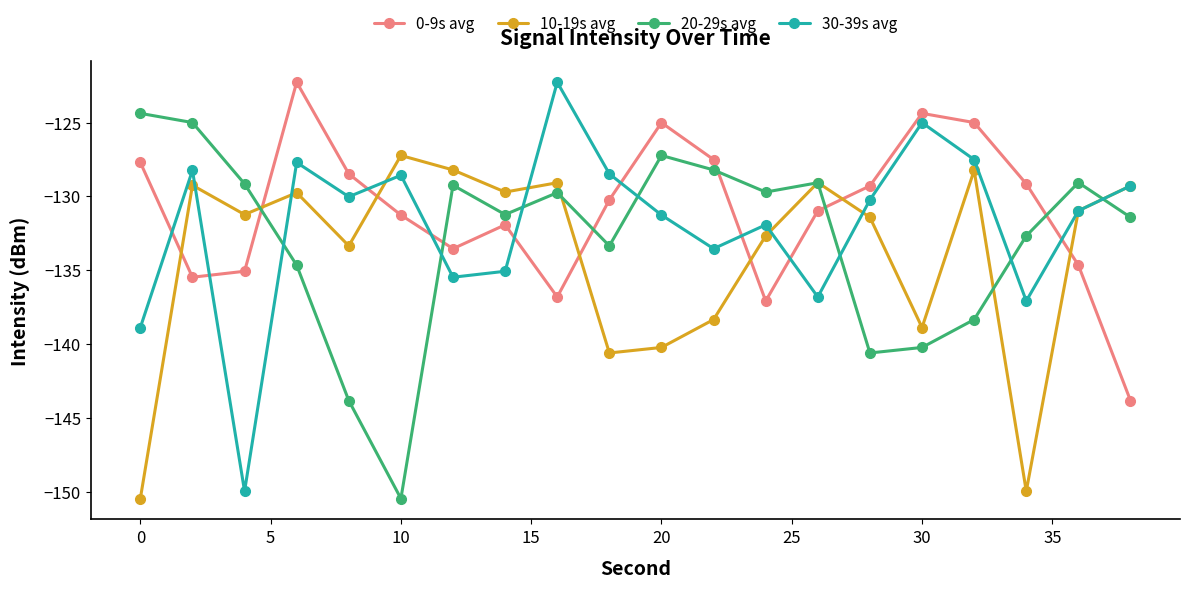

Rank the series by their average value, from highest to lowest.

0-9s avg, 30-39s avg, 20-29s avg, 10-19s avg